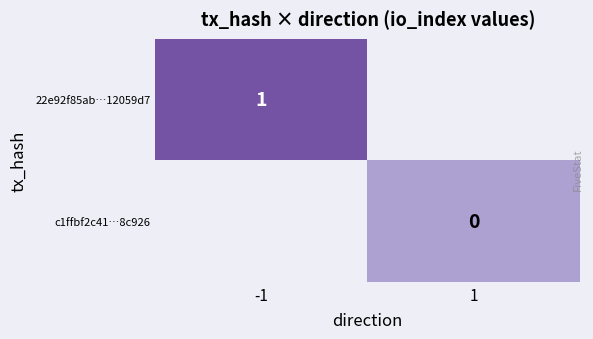

Rank the series by their average value, from highest to lowest.

22e92f85ab…12059d7, c1ffbf2c41…8c926